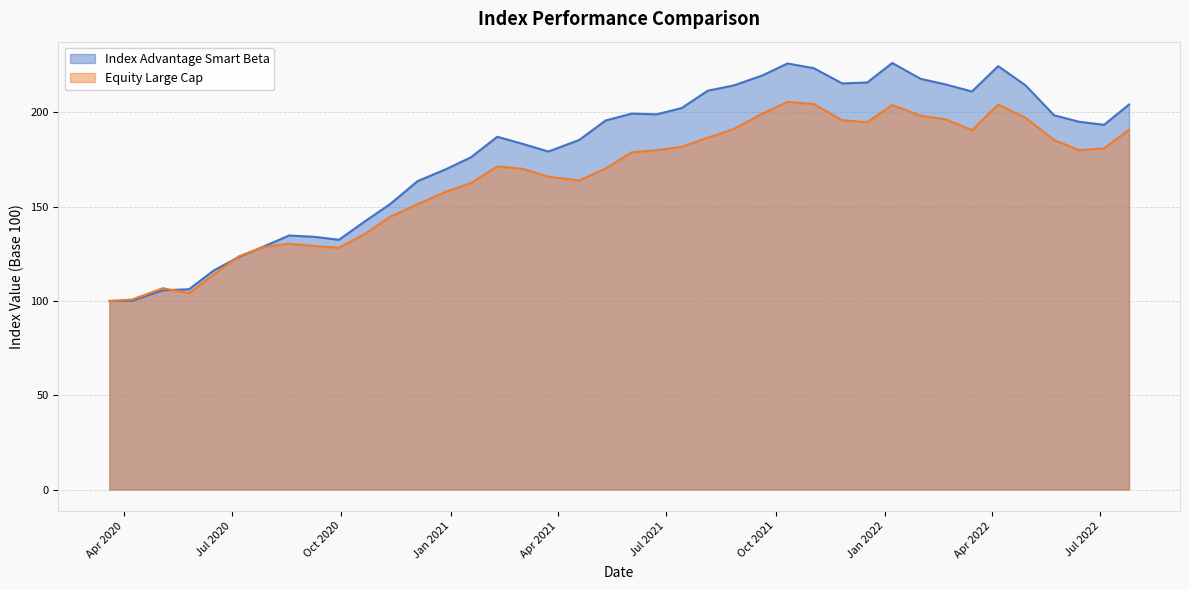

What is the lowest value of the Equity Large Cap series?

100.0